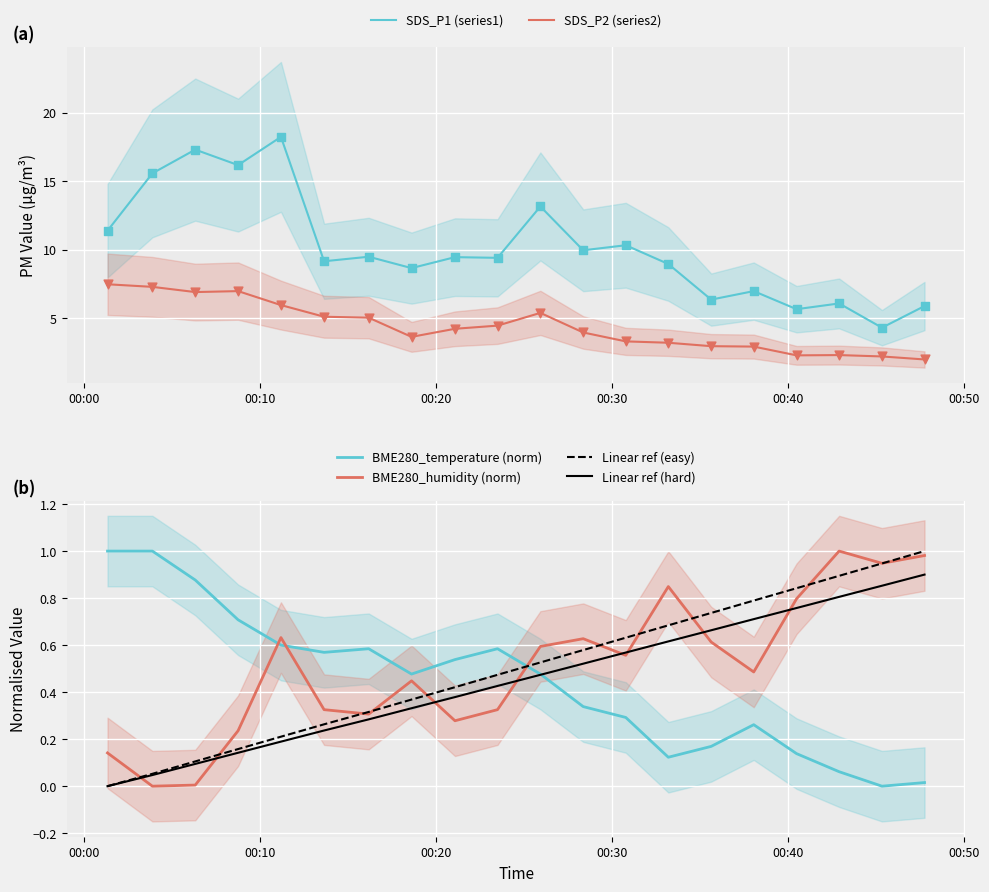

After their last crossing, which series has the higher values: Linear ref (easy) or BME280_temperature (norm)?

Linear ref (easy)